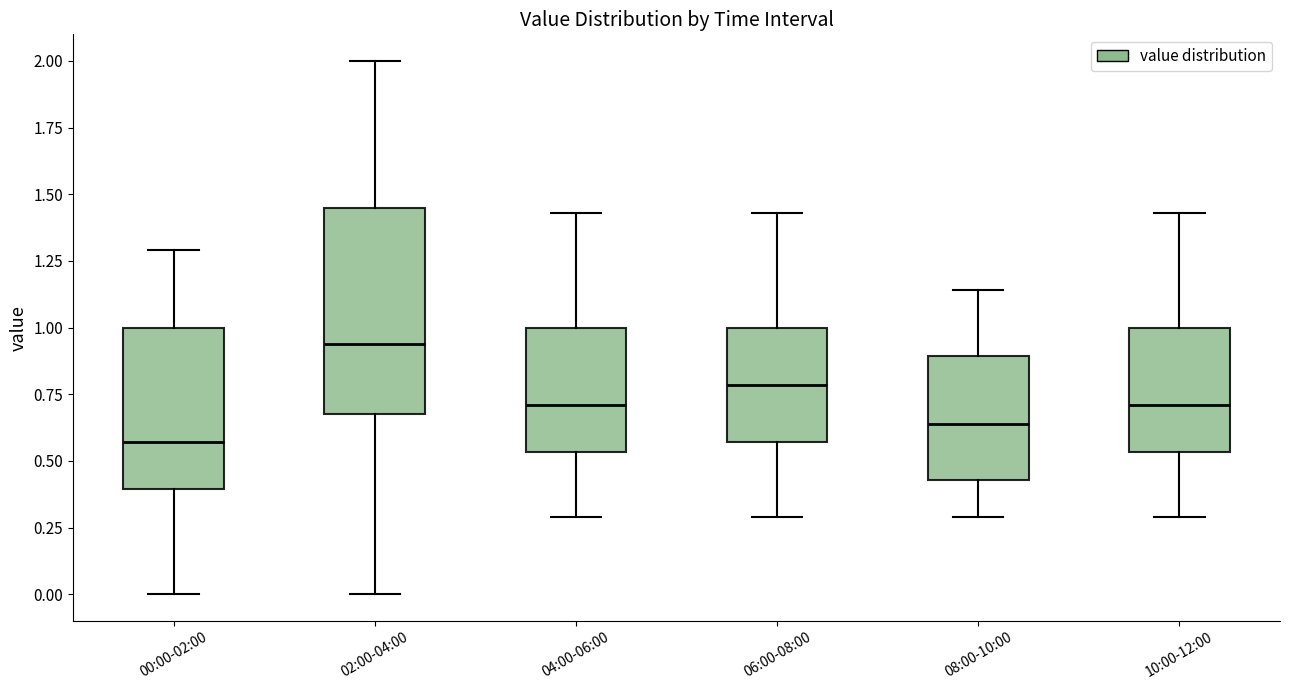

Reading left to right, read every box against the y-axis: the position of its median line, the range the box covers, and the ends of its whiskers. The values are not printed on the chart, so give them approximately, as read against the axis.

00:00-02:00: median 0.55, box 0.40 to 1.00, whiskers 0.00 to 1.30
02:00-04:00: median 0.95, box 0.70 to 1.45, whiskers 0.00 to 2.00
04:00-06:00: median 0.70, box 0.55 to 1.00, whiskers 0.30 to 1.45
06:00-08:00: median 0.80, box 0.55 to 1.00, whiskers 0.30 to 1.45
08:00-10:00: median 0.65, box 0.45 to 0.90, whiskers 0.30 to 1.15
10:00-12:00: median 0.70, box 0.55 to 1.00, whiskers 0.30 to 1.45